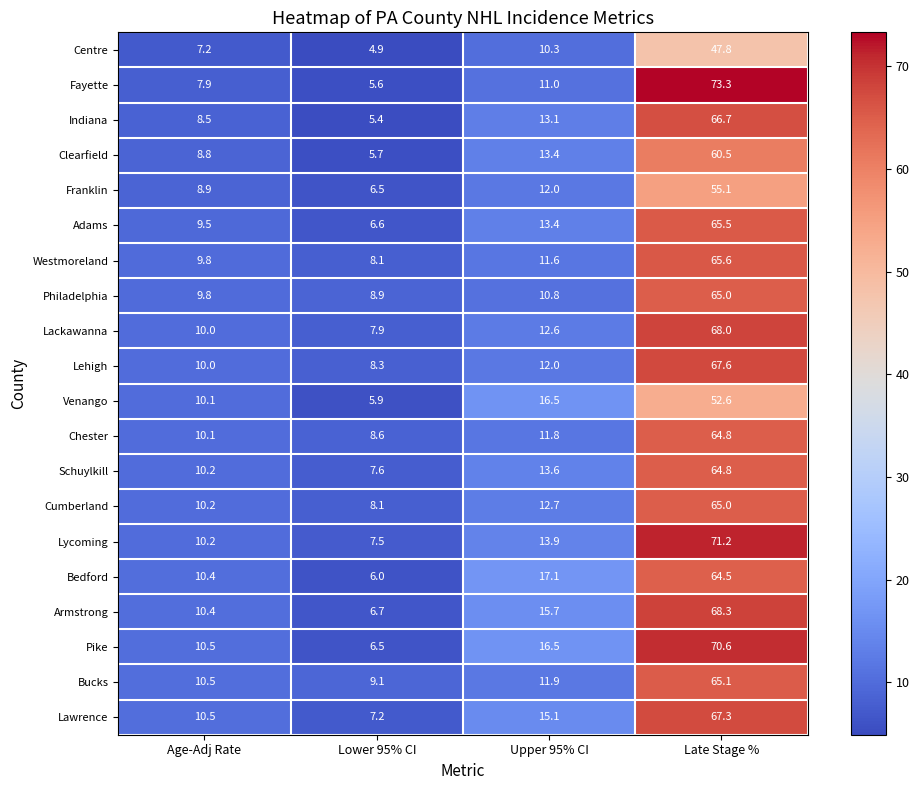

Rank the categories by Bedford value from highest to lowest.

Late Stage %, Upper 95% CI, Age-Adj Rate, Lower 95% CI